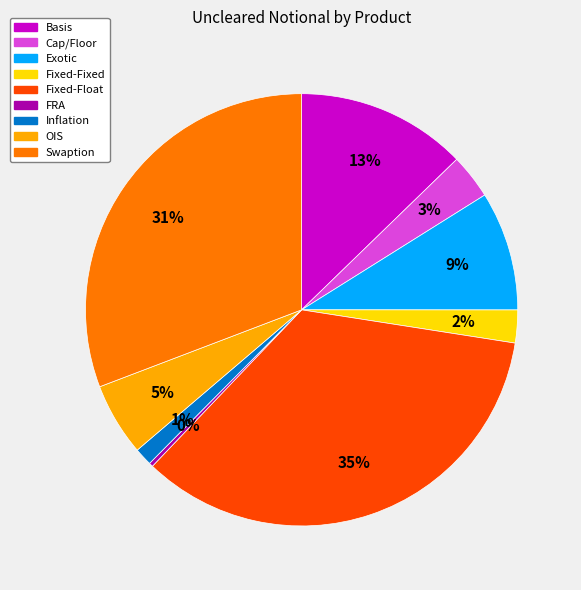

What percentage is the Cap/Floor slice, to the nearest percent?

3%